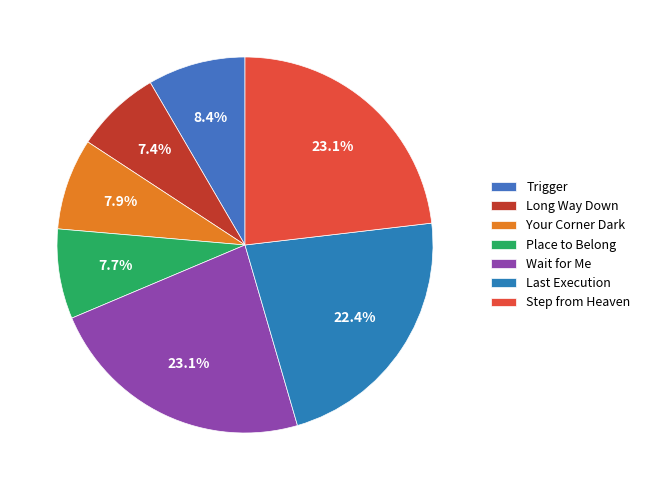

Combined, do Step from Heaven and Trigger account for over 50%?

No